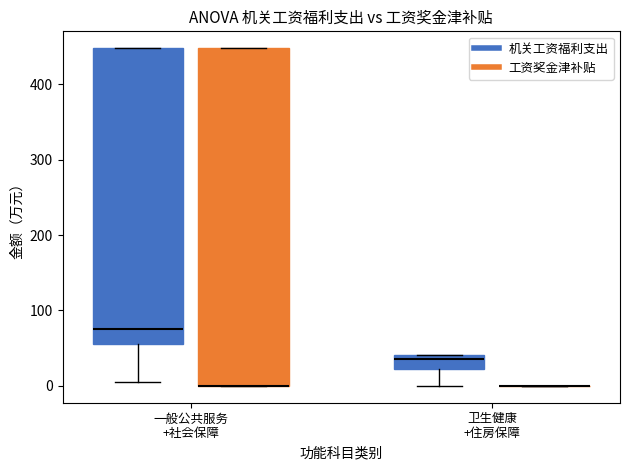

Which box is the tallest, from its lower edge to its upper edge?

一般公共服务 +社会保障 (工资奖金津补贴)